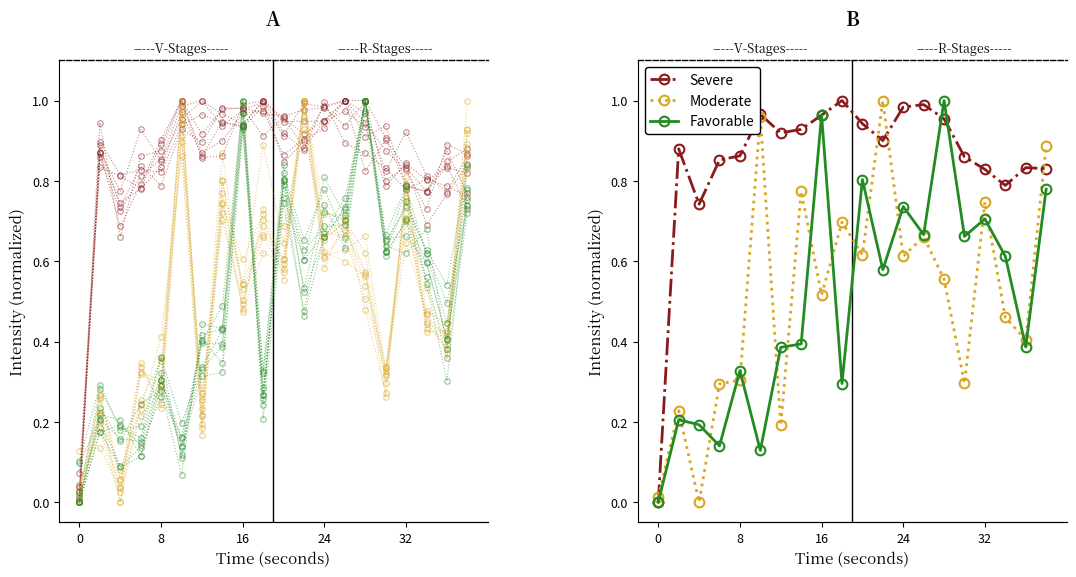

What are all the series names shown in the legend?

Severe, Moderate, Favorable